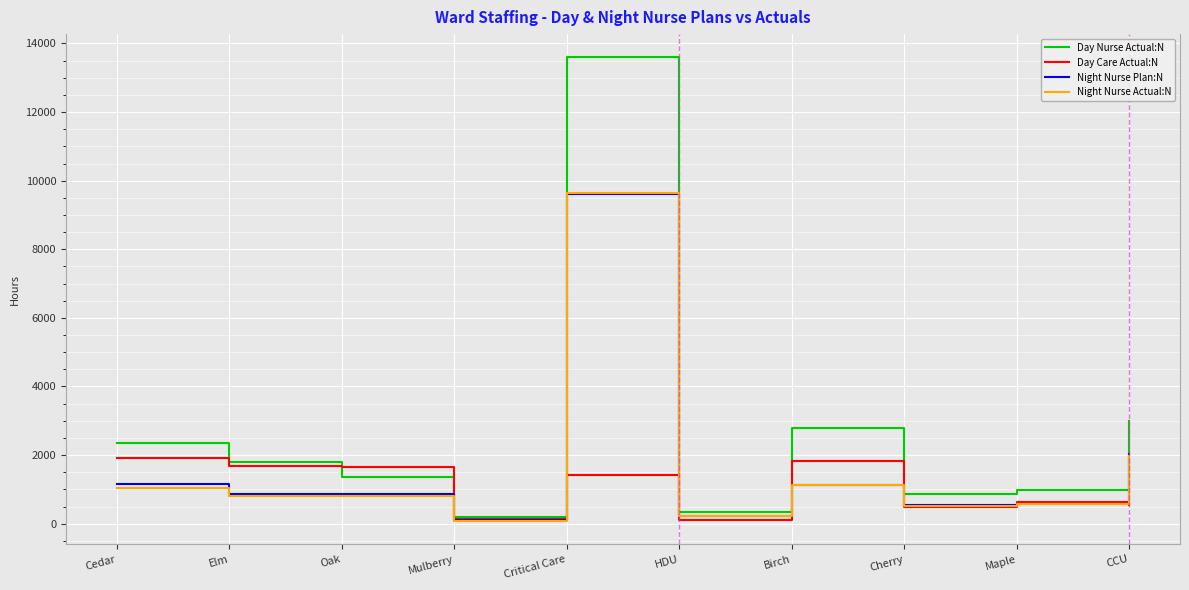

Which series has the largest total across all categories?

Day Nurse Actual:N